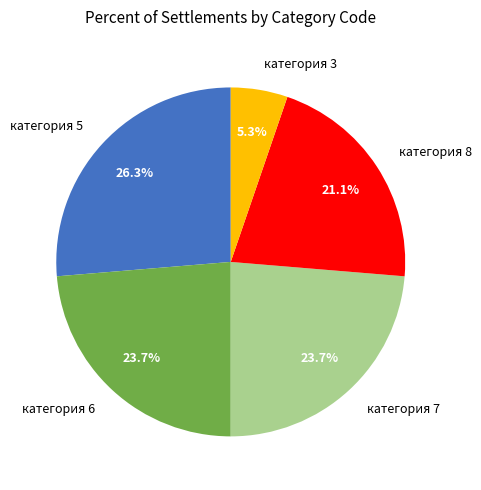

Is категория 8 the majority of the pie?

No